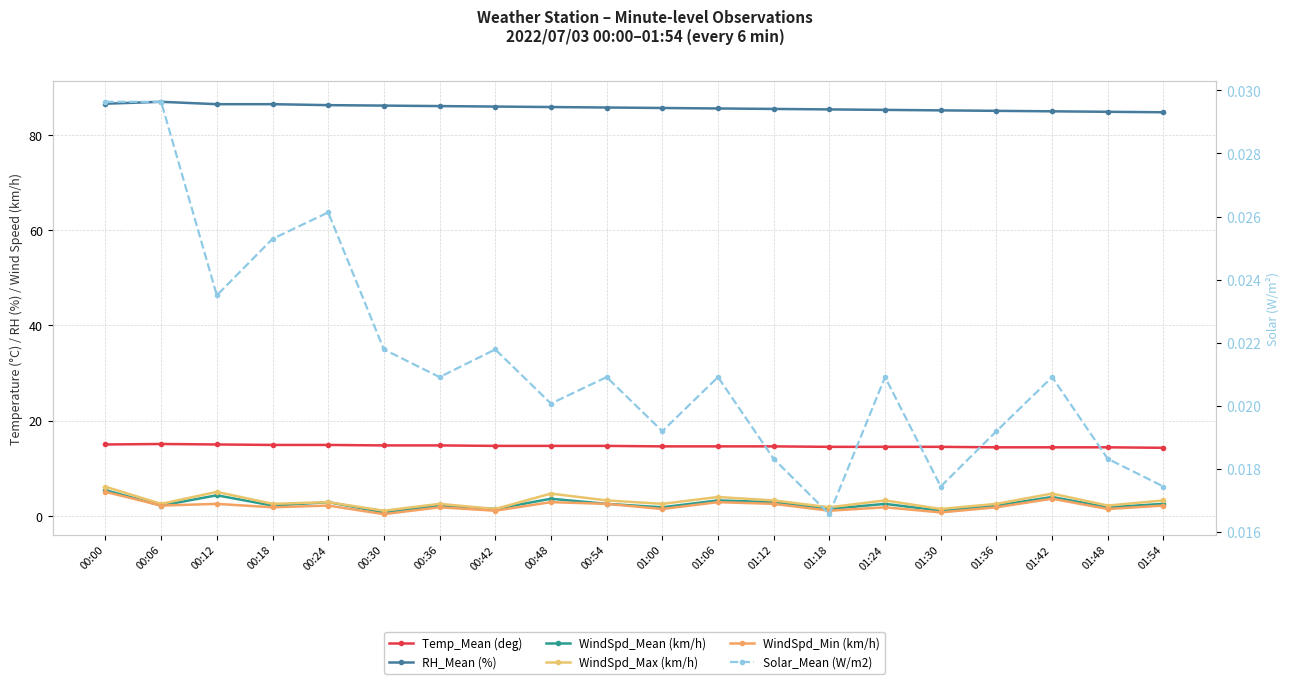

Read the WindSpd_Mean (km/h) value at 01:00.

1.8